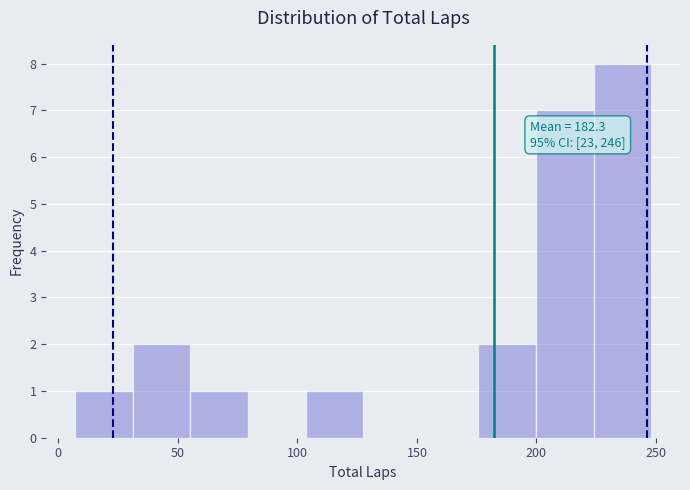

Over which range of the x-axis is the bar tallest?

225 to 250